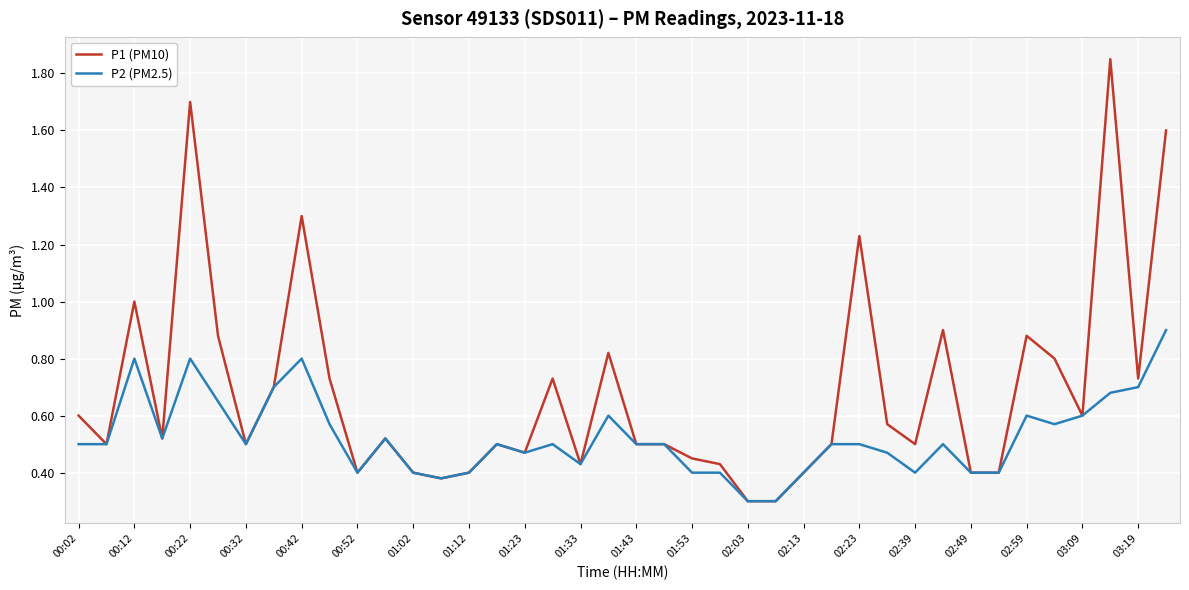

Which series has the largest total across all categories?

P1 (PM10)